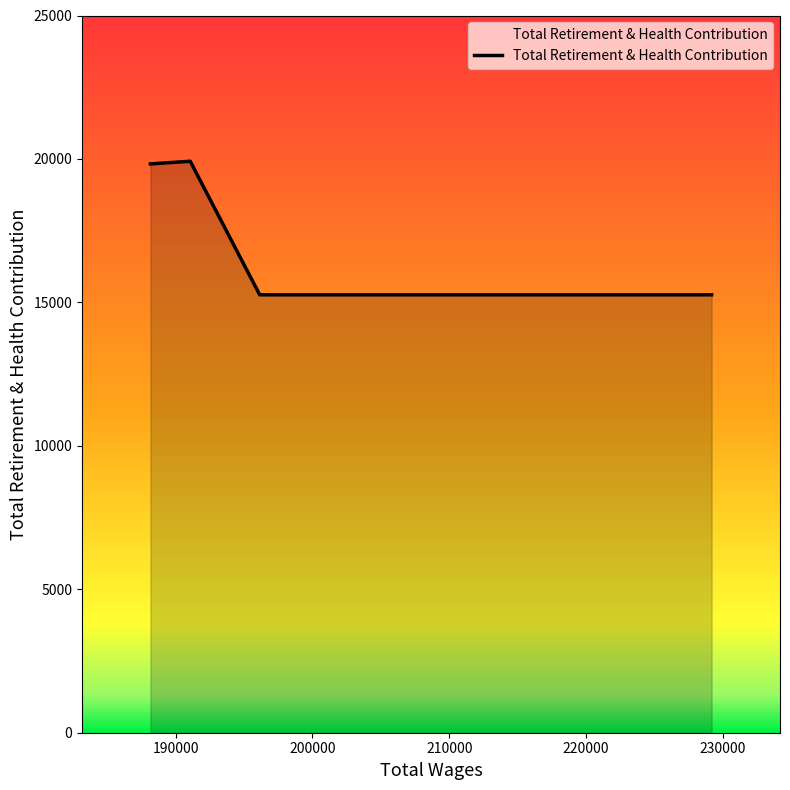

What is the greatest value displayed?

19919.6